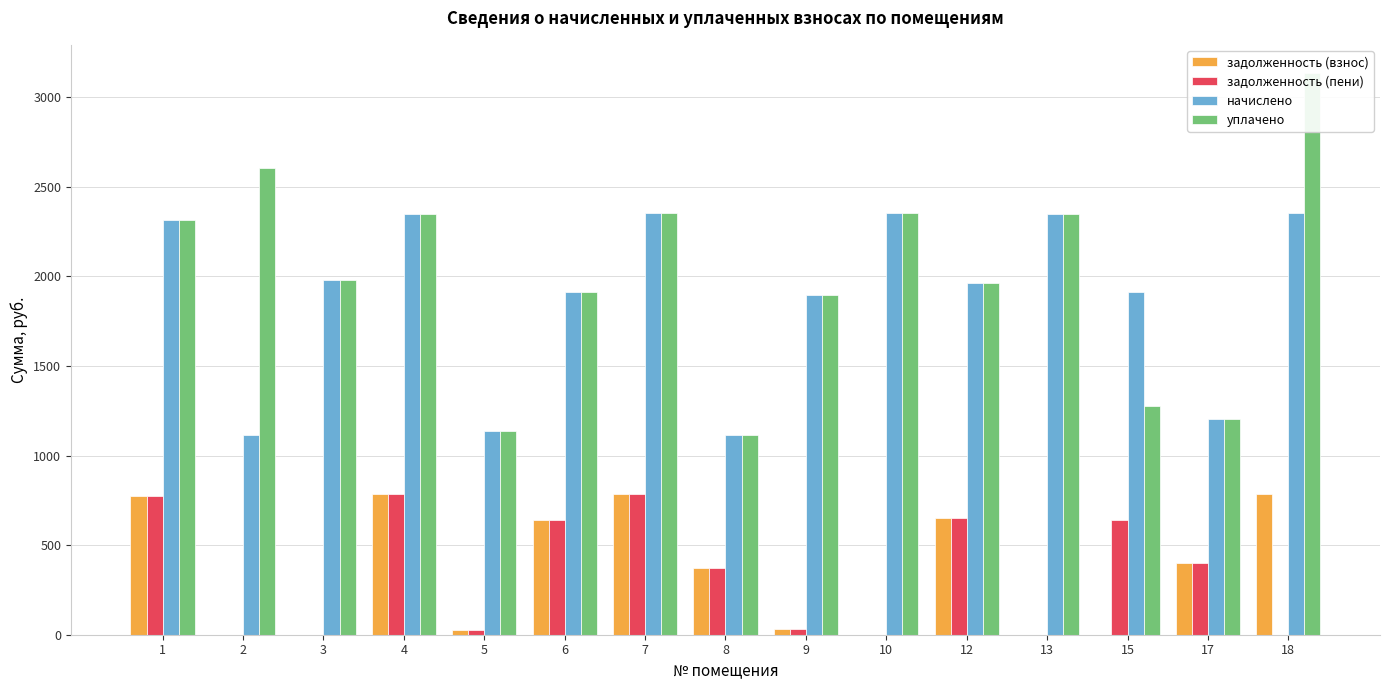

Which series has the widest spread of values?

уплачено